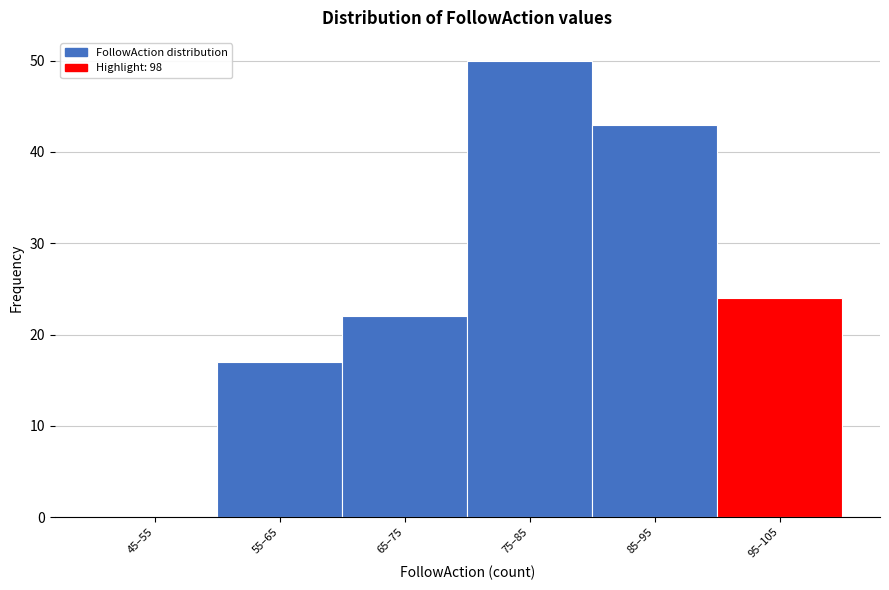

Reading right to left, list all the values displayed in this chart.

95–105=24	85–95=43	75–85=50	65–75=22	55–65=17	45–55=0